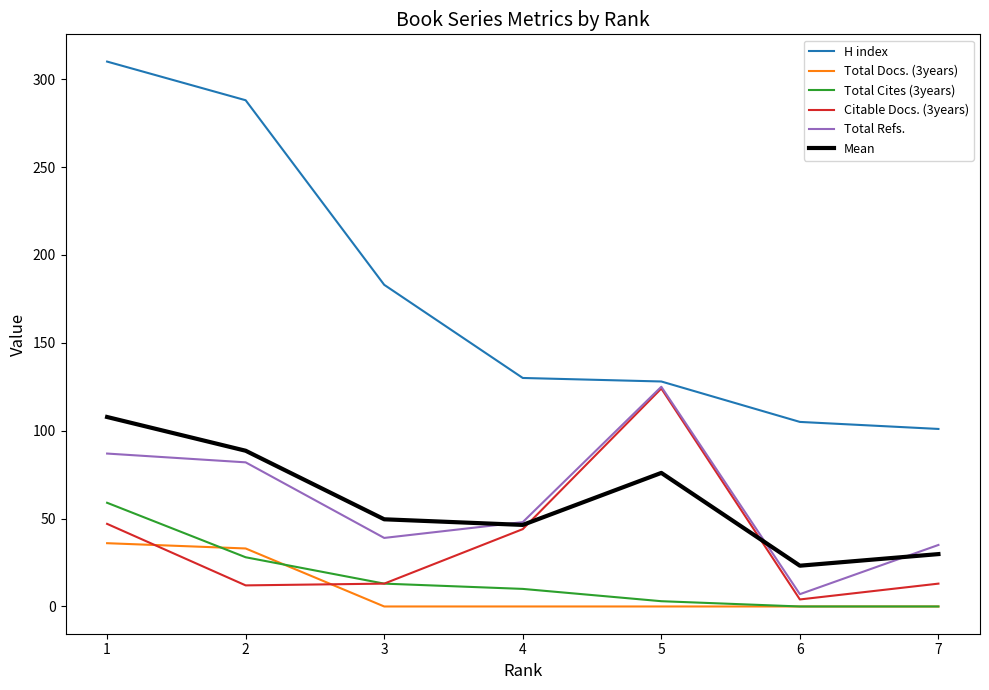

What is the highest value of the Total Cites (3years) series?

59.0